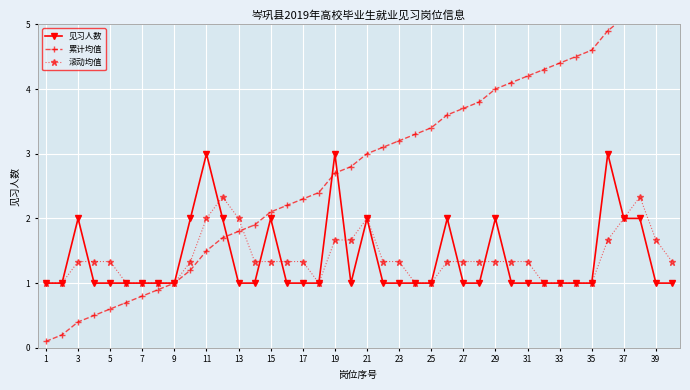

Where is the first local maximum for 见习人数?

3